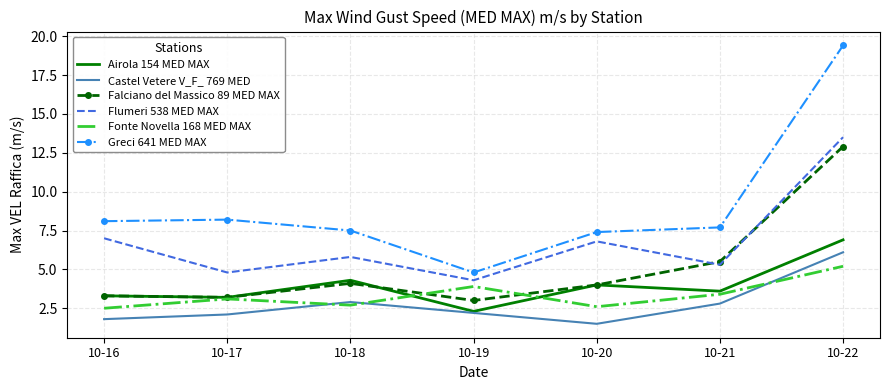

Where is Airola 154 MED MAX nearest to the value 4?

10-20